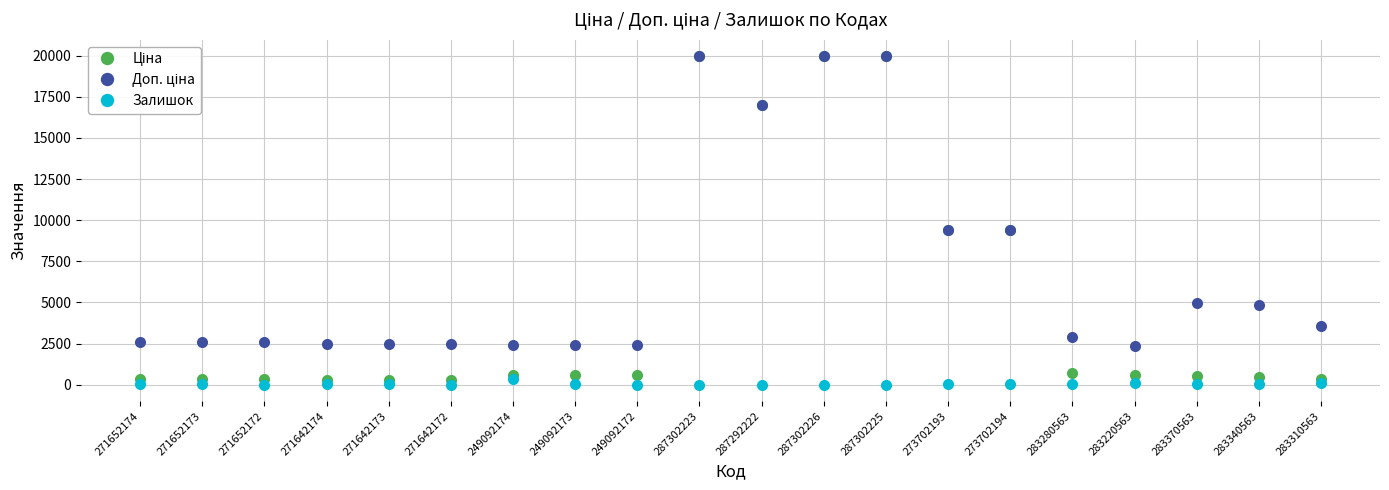

At how many categories does at least one series exceed 9809?

4